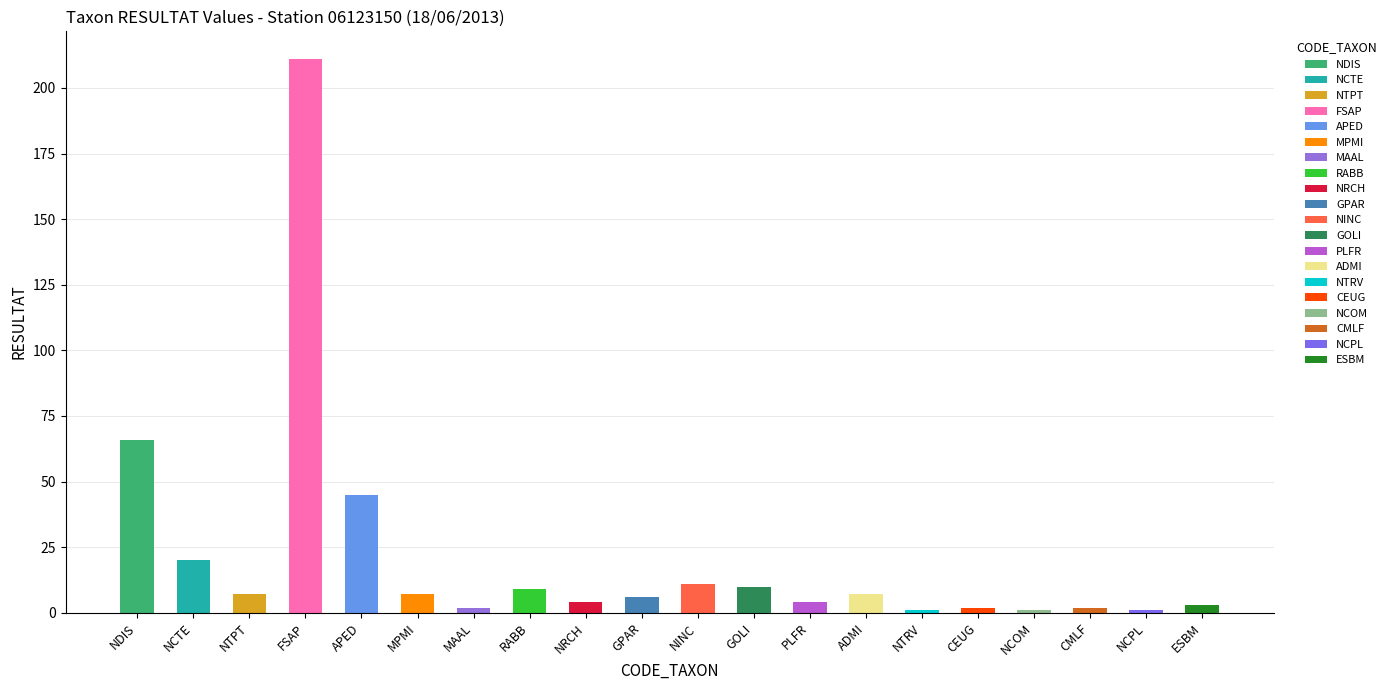

What is the label of the 4th bar from the right?

NCOM